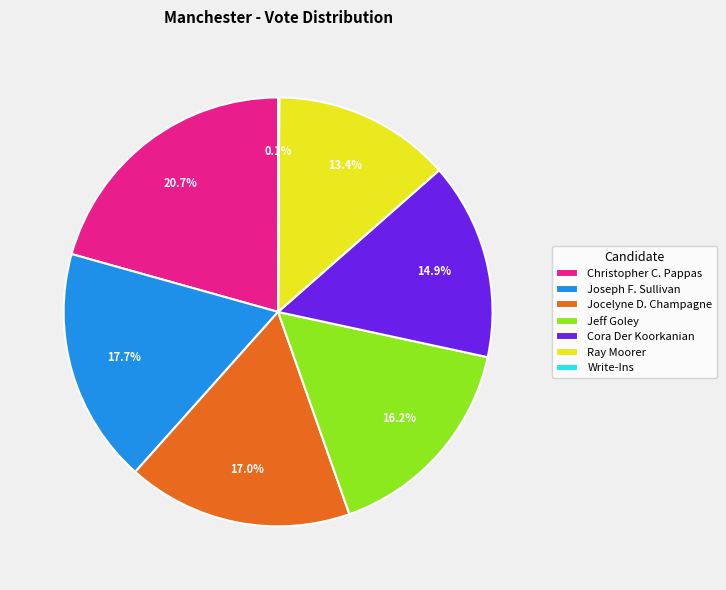

To the nearest percent, what portion does Joseph F. Sullivan represent?

18%